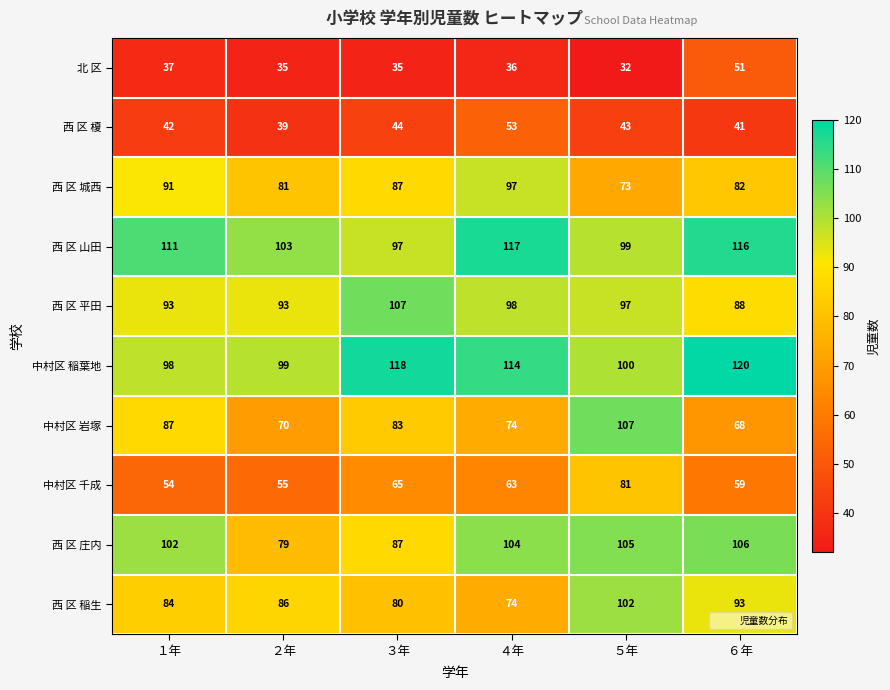

Rank the series at １年 from highest to lowest value.

西 区 山田, 西 区 庄内, 中村区 稲葉地, 西 区 平田, 西 区 城西, 中村区 岩塚, 西 区 稲生, 中村区 千成, 西 区 榎, 北 区